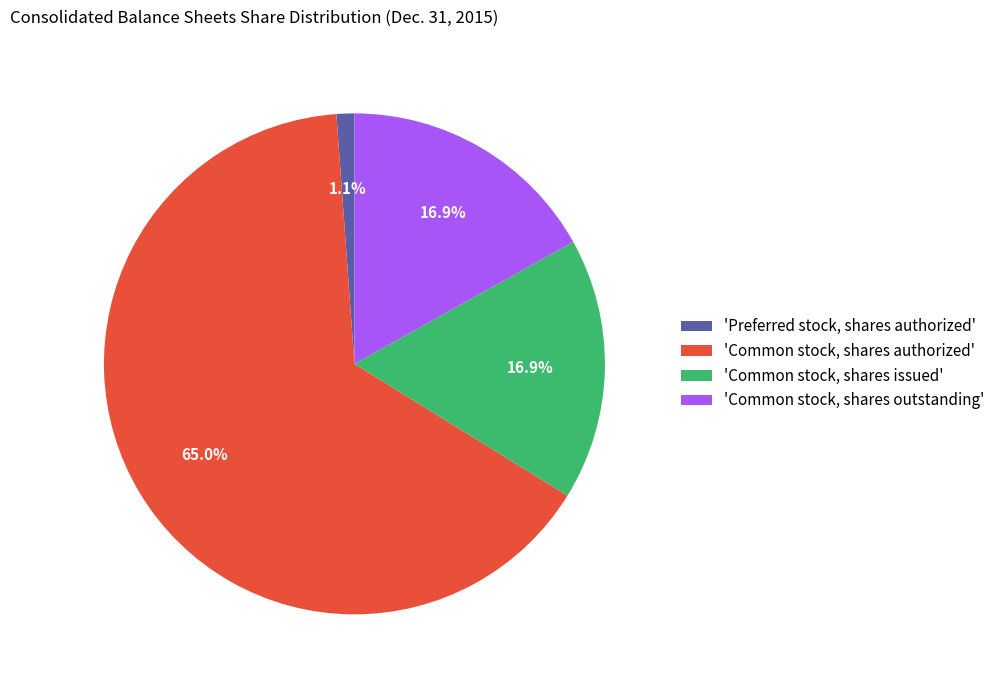

Is the sum of 'Common stock, shares issued' and 'Common stock, shares authorized' greater than half?

Yes